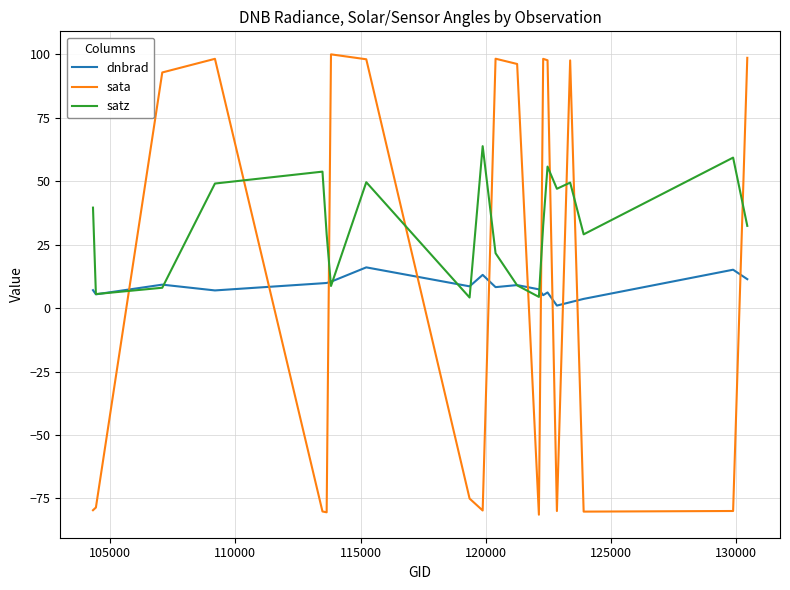

Rank the series by their maximum value, from highest to lowest.

sata, satz, dnbrad